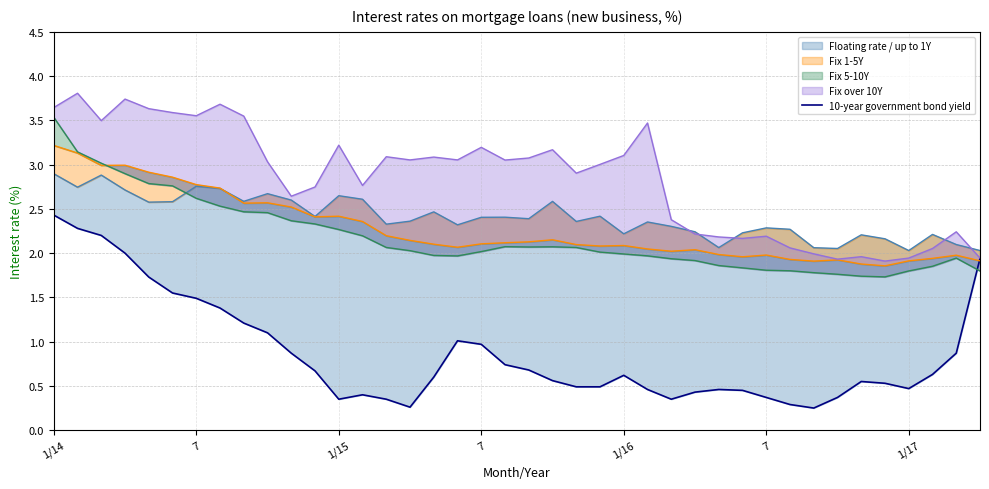

Where is the first local minimum?

1/15